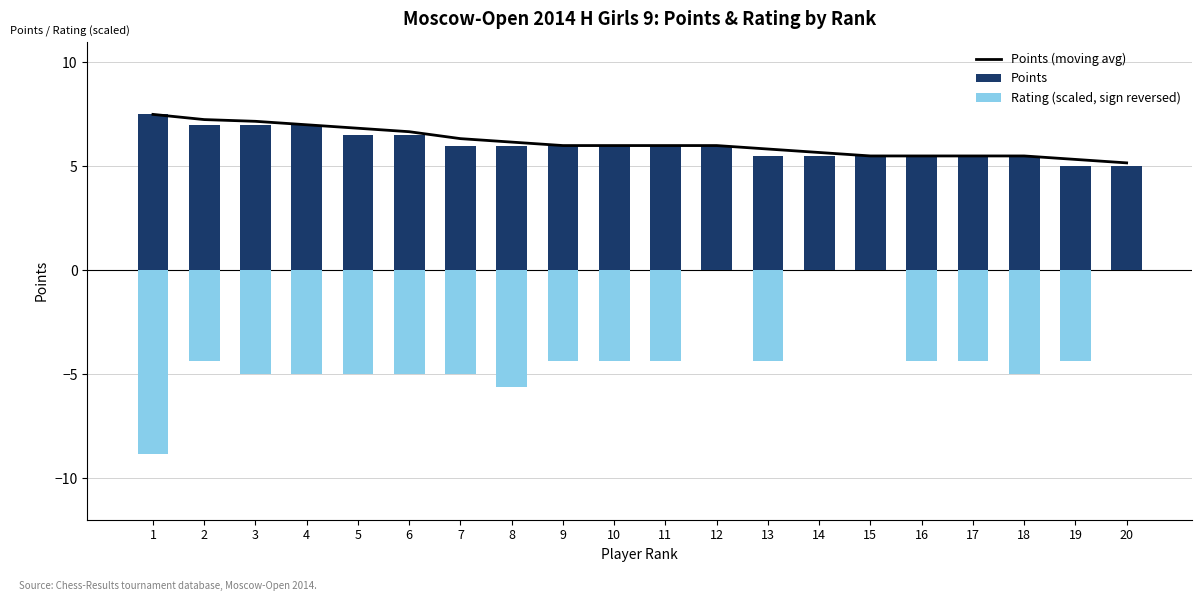

True or false: Rating (scaled, sign reversed) has a value of -4.4 at 19.

True